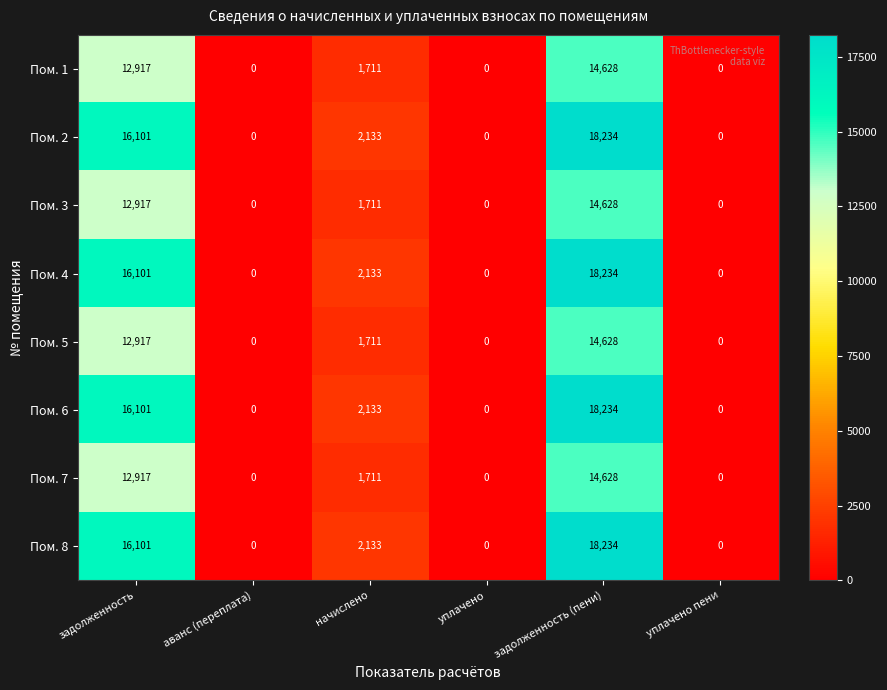

The value of Пом. 8 at уплачено пени is -5902. True or false?

False